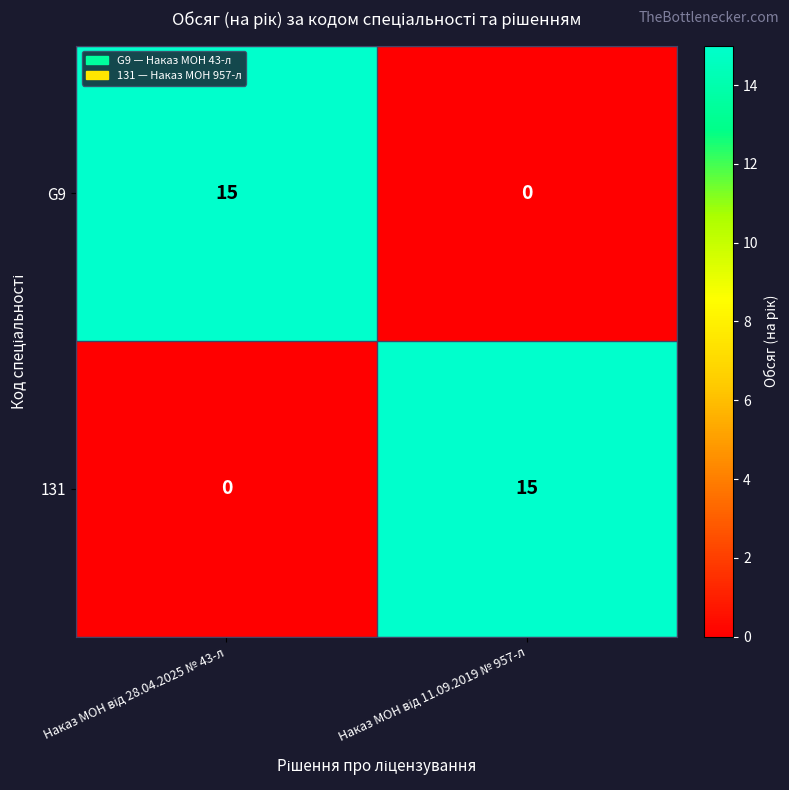

What is the average value of the 131 series?

8